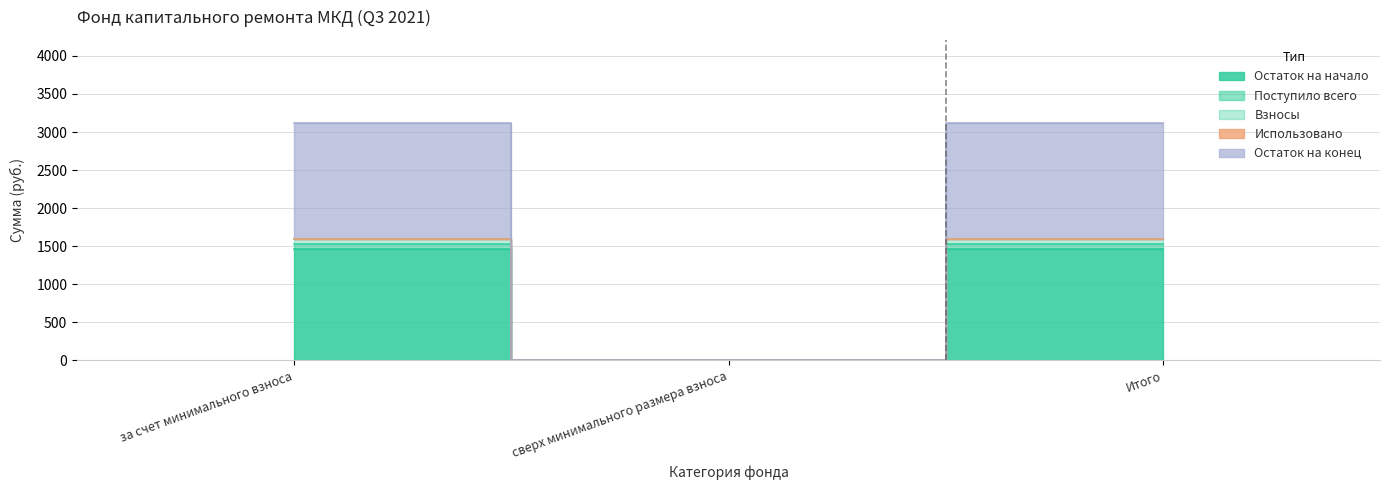

Does the chart display data point markers on the line(s)?

No